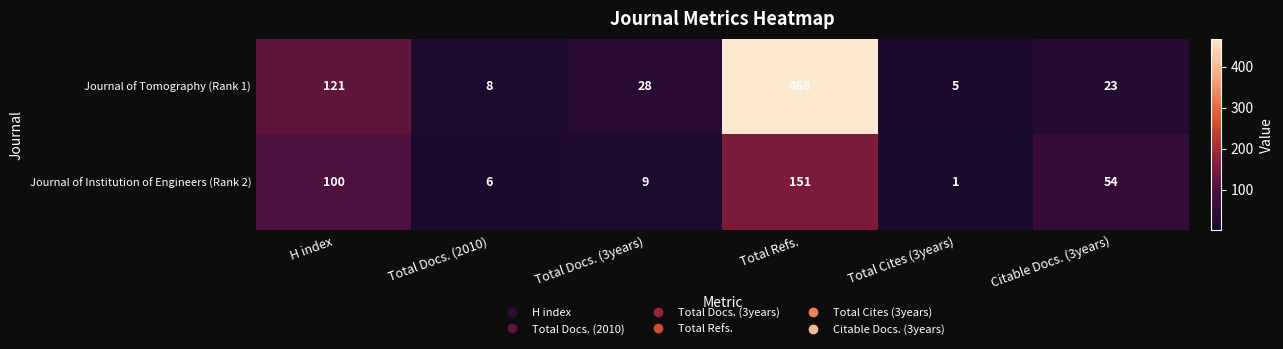

Is it true that Journal of Tomography (Rank 1) equals 121 at H index?

True